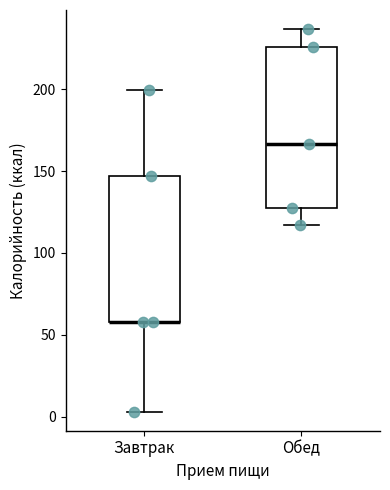

Reading left to right, transcribe this box plot: for each box, give where its median line is, the range the box spans, and where its two whiskers end, as read against the y-axis. The values are not printed on the chart, so give them approximately, as read against the axis.

Завтрак: median 60 (drawn on the box's lower edge), box 60 to 145, whiskers 5 to 200
Обед: median 165, box 125 to 225, whiskers 115 to 235